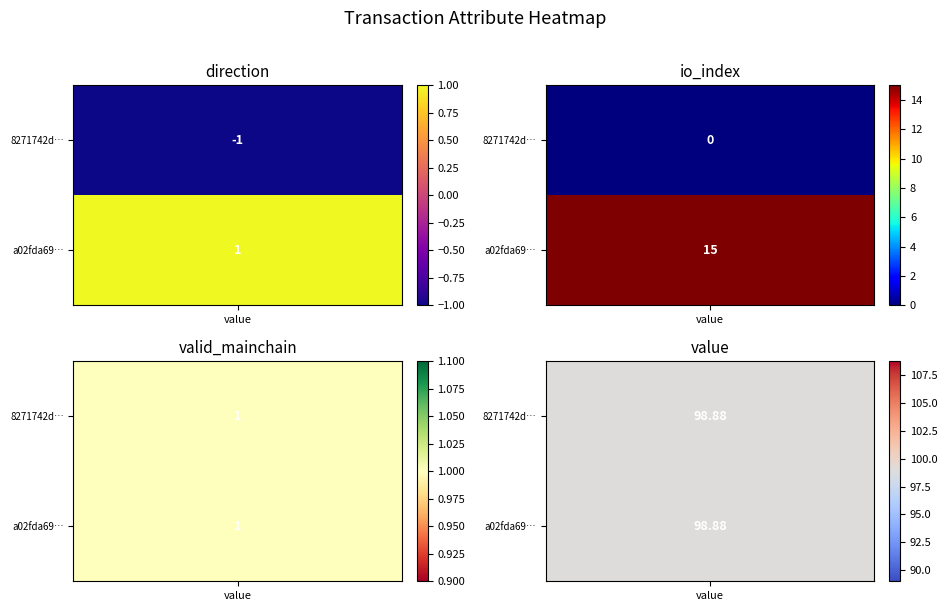

Which series changed the most between io_index and value?

8271742d7a7fcbdeb243e76739a2287dc249c00